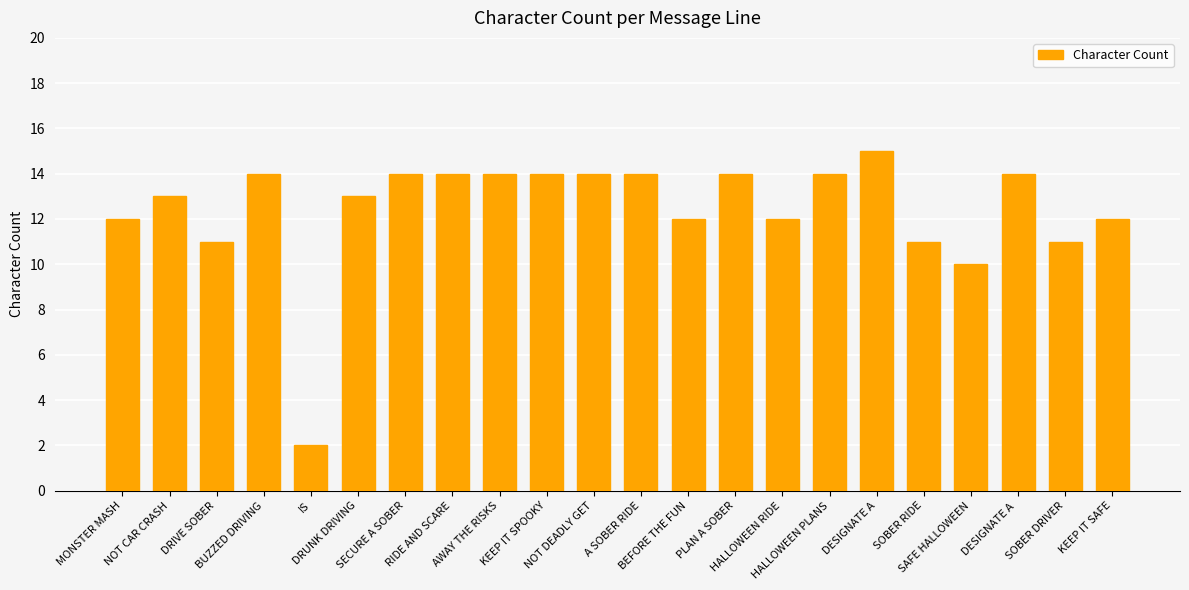

What is the label of the 3rd bar from the right?

DESIGNATE A 